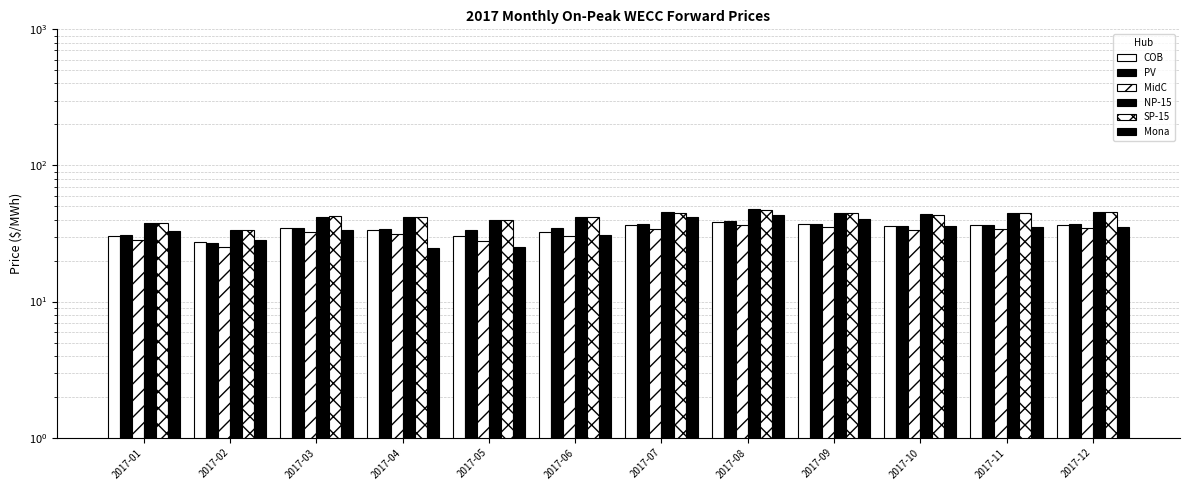

Which category has the lowest value across all series?

2017-04